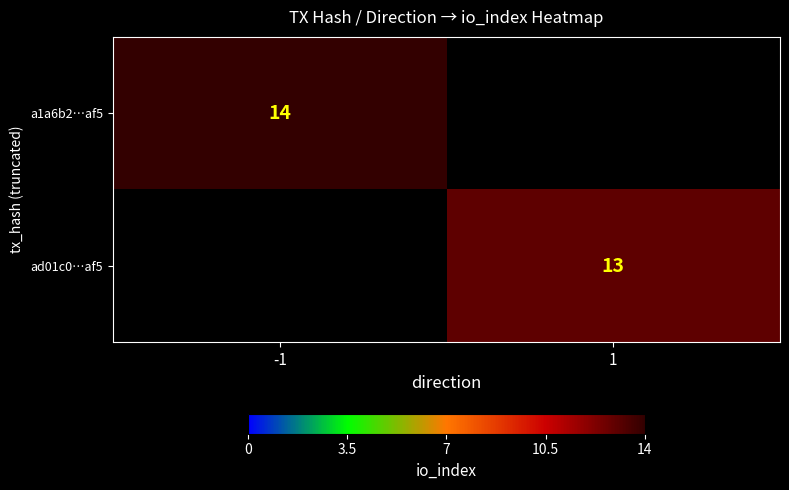

Is it true that ad01c0…af5 equals 13 at 1?

True